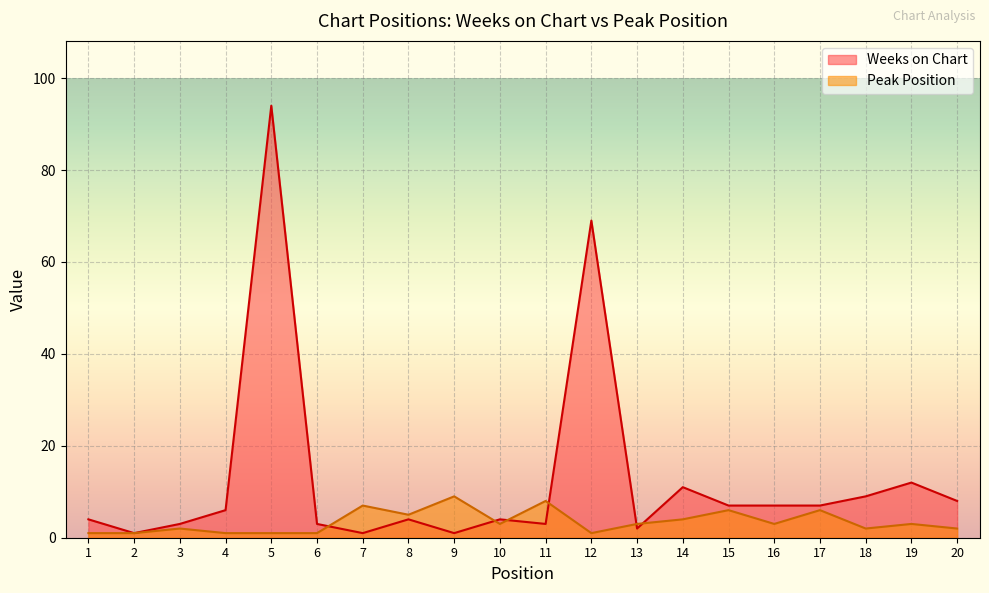

Rank the series by their maximum value, from highest to lowest.

Weeks on Chart, Peak Position